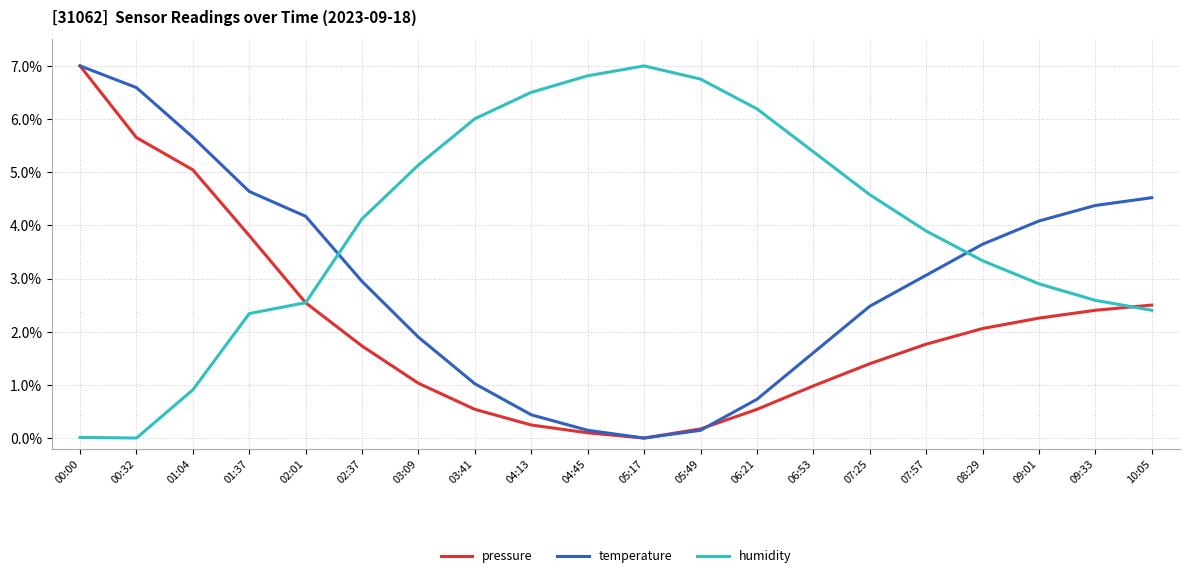

After their last crossing, which series has the higher values: temperature or humidity?

temperature